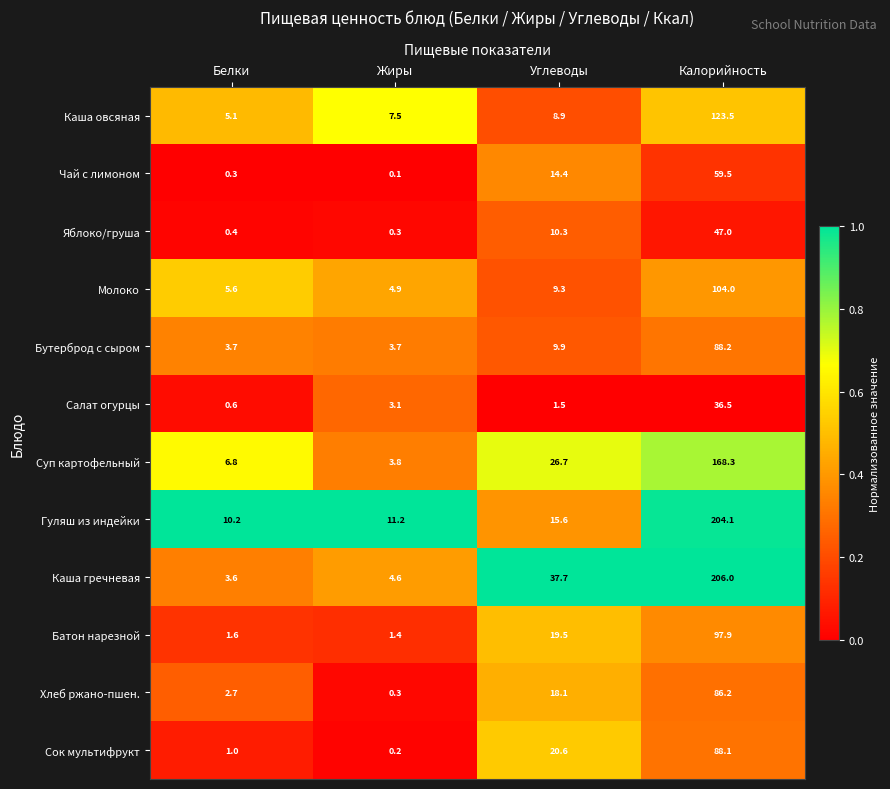

Where is Молоко nearest to the value 54?

Углеводы